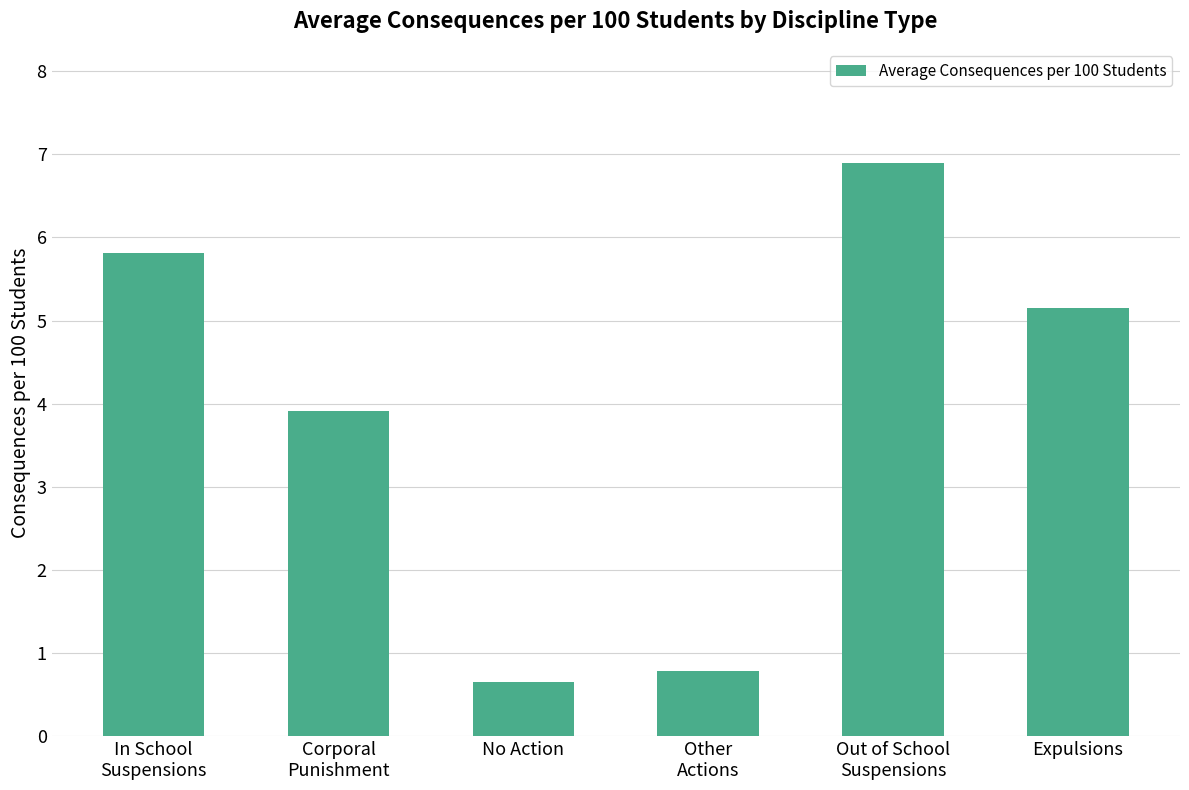

Between Corporal
Punishment and Other
Actions, which is larger?

Corporal
Punishment